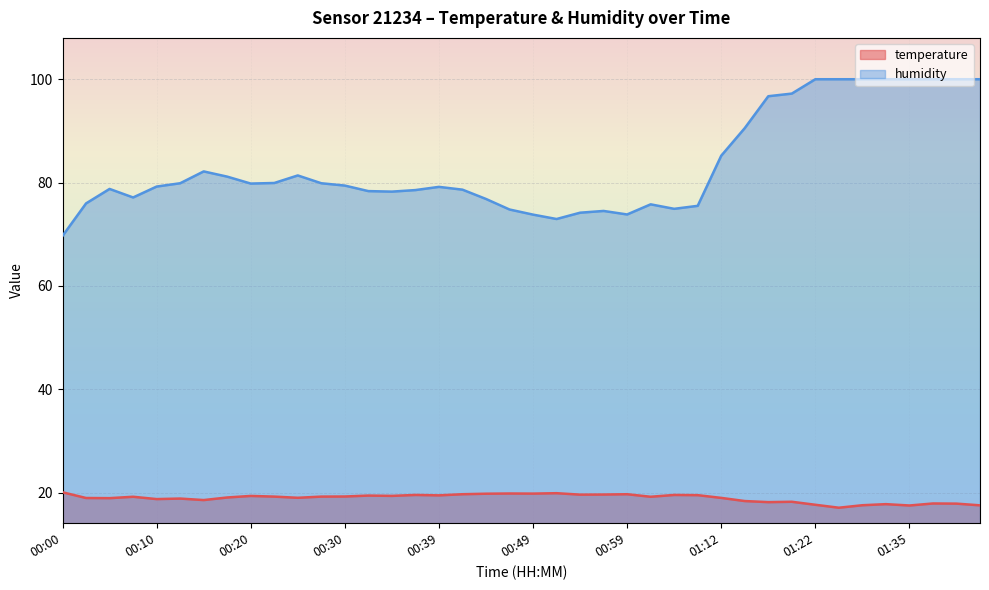

True or false: temperature and humidity intersect in this chart.

False